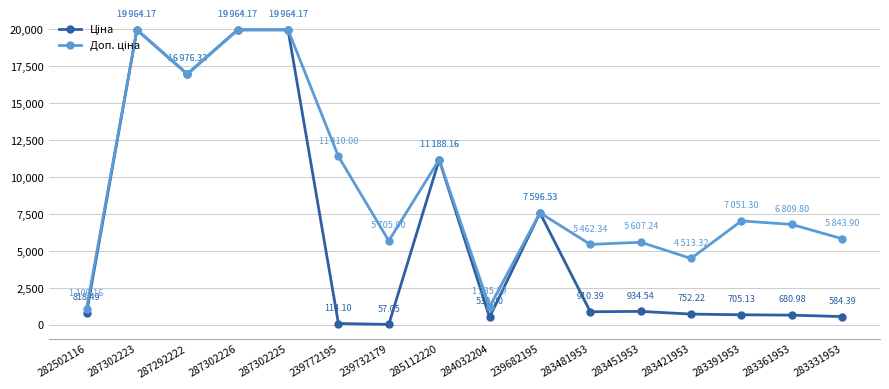

Does the chart have visible grid lines?

Yes